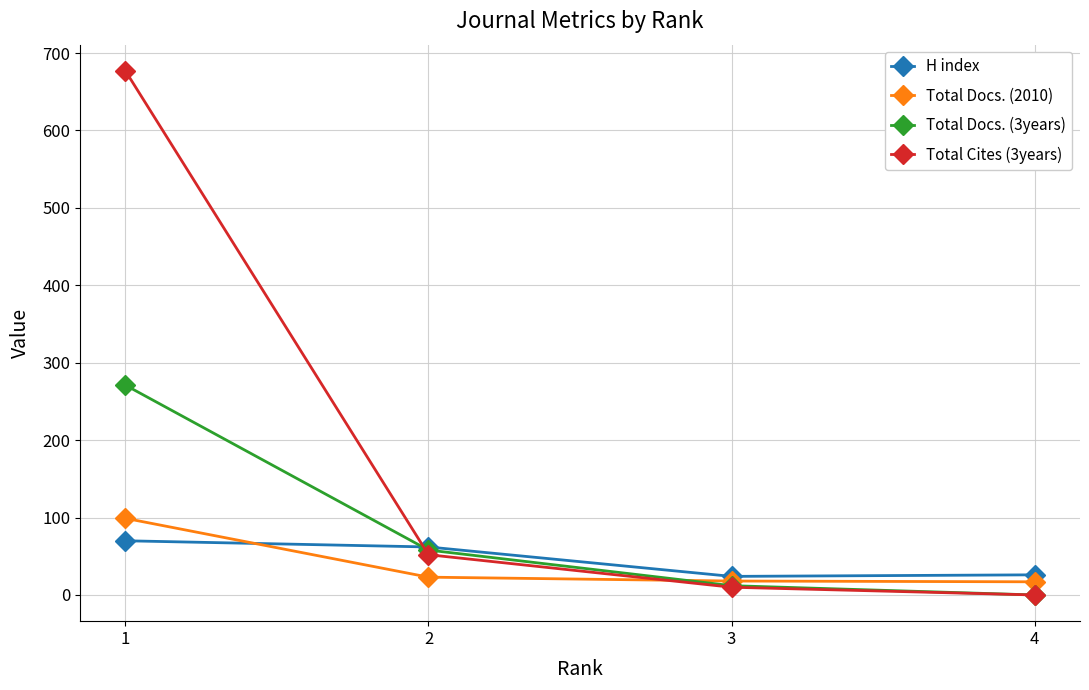

True or false: Total Docs. (3years) has more than 0 points higher than both neighbors.

False